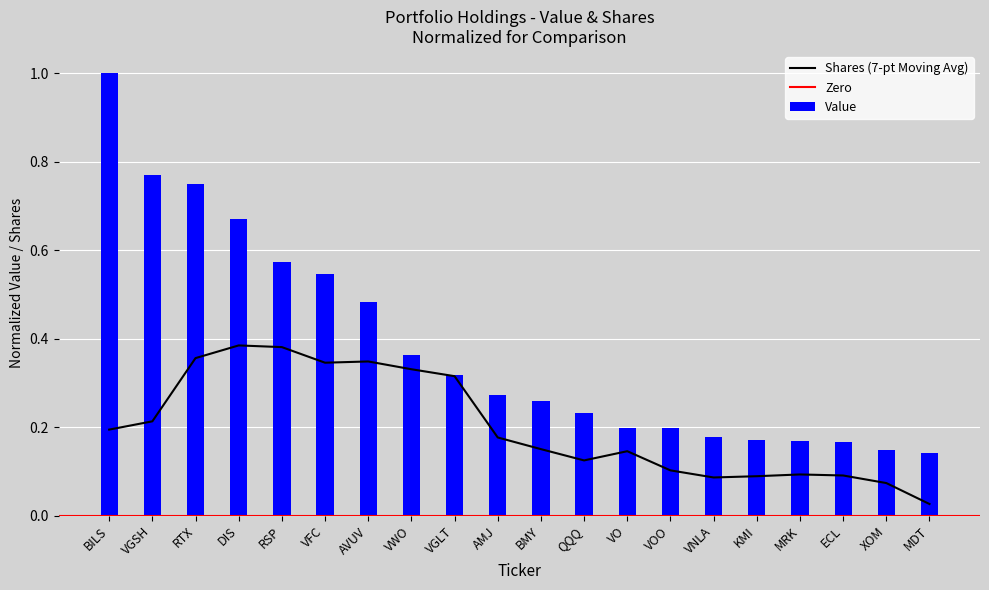

Is it true that the value at VGSH is 0.8?

True